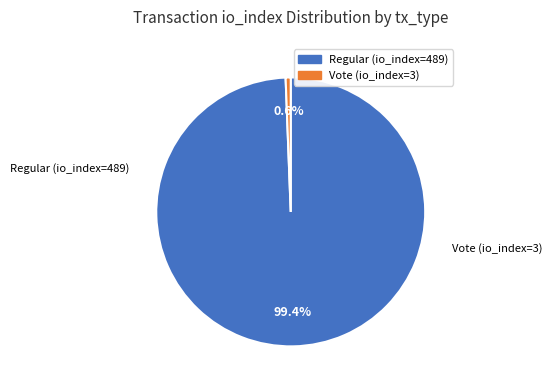

Rank the categories by value from lowest to highest.

Vote (io_index=3), Regular (io_index=489)